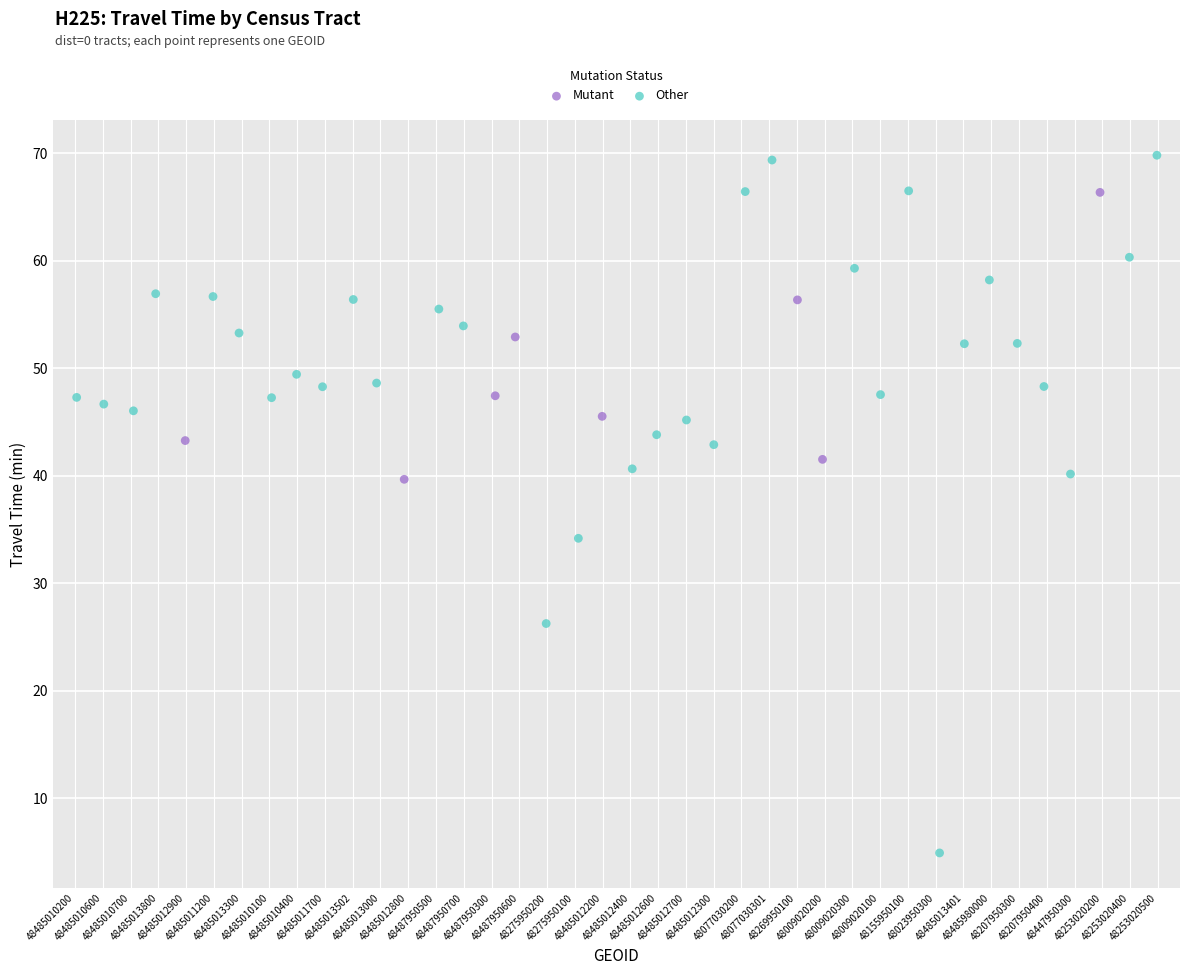

What are all the series names shown in the legend?

Mutant, Other